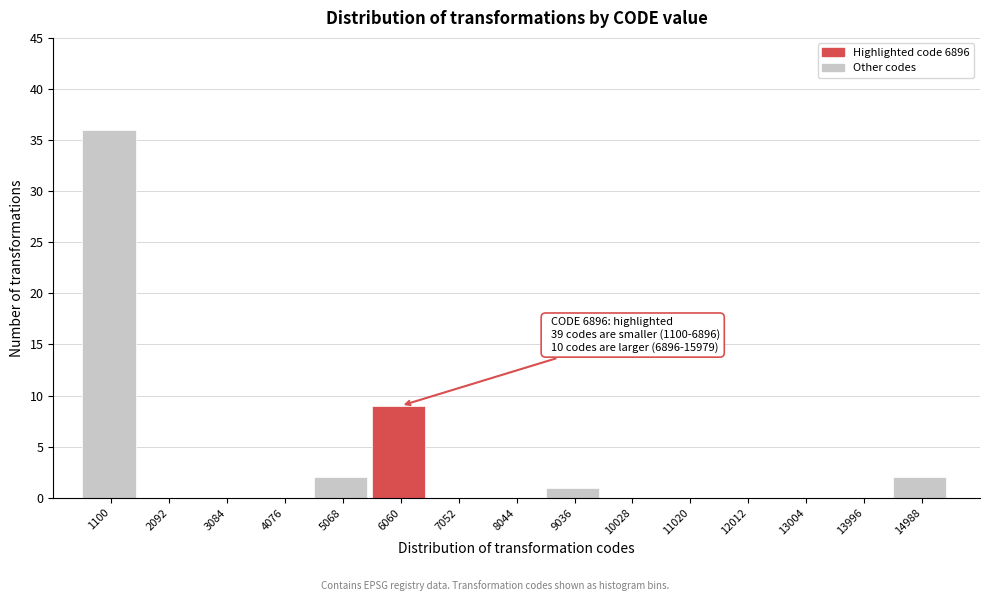

Reading right to left, transcribe all the data shown in this chart.

14988=2	13996=0	13004=0	12012=0	11020=0	10028=0	9036=1	8044=0	7052=0	6060=9	5068=2	4076=0	3084=0	2092=0	1100=36